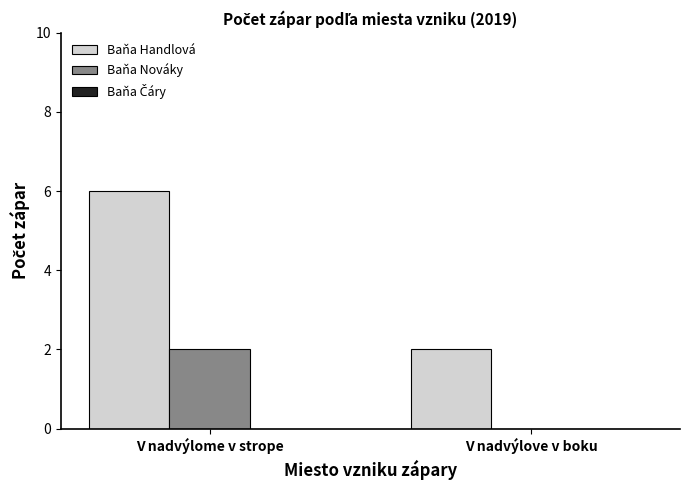

True or false: Baňa Handlová has a value of 9 at V nadvýlome v strope.

False